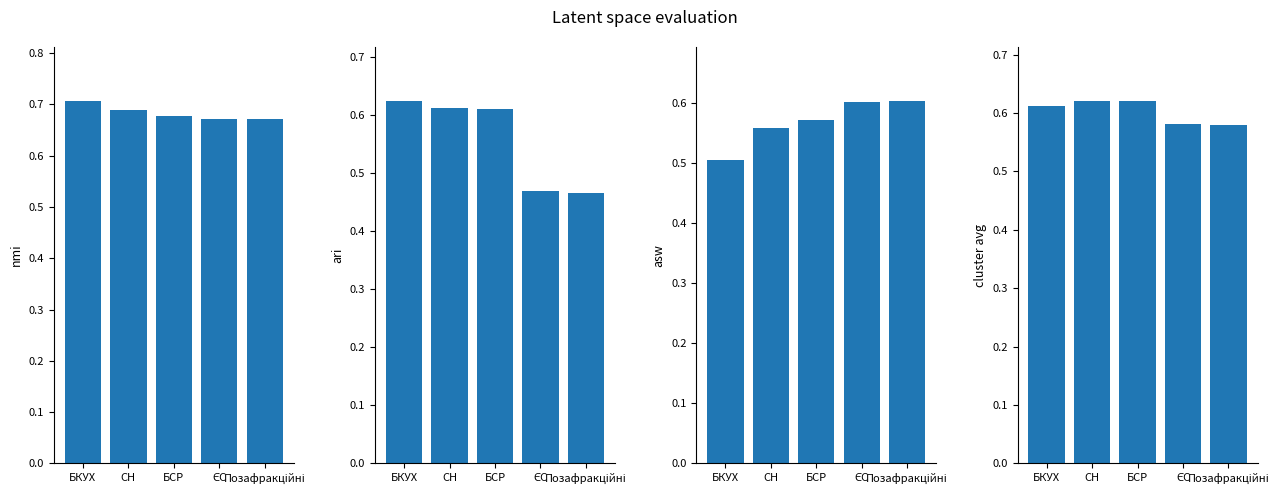

Which series has the largest range (max minus min)?

ari